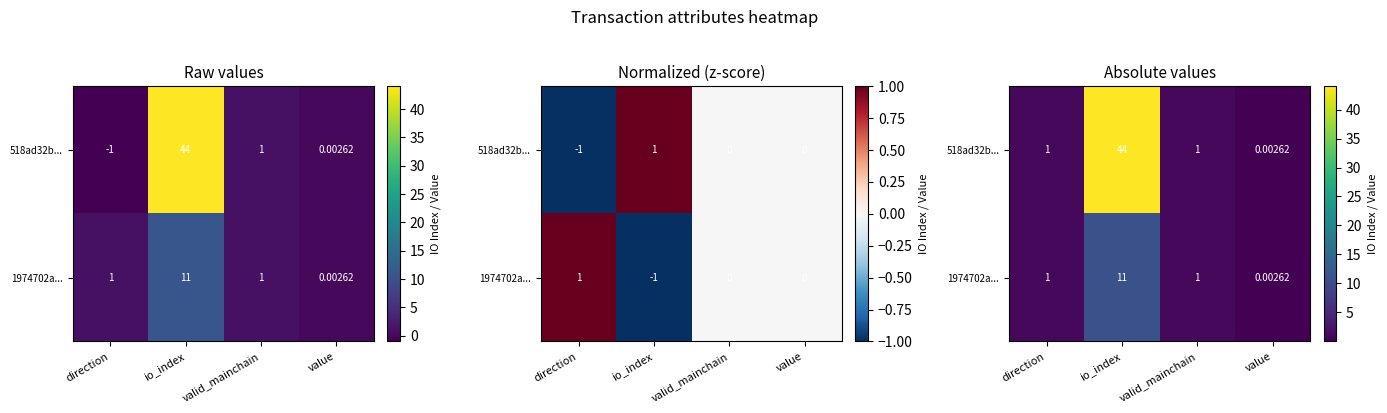

Is the value of 518ad32b... at direction greater than the value of 1974702a... at value?

Yes